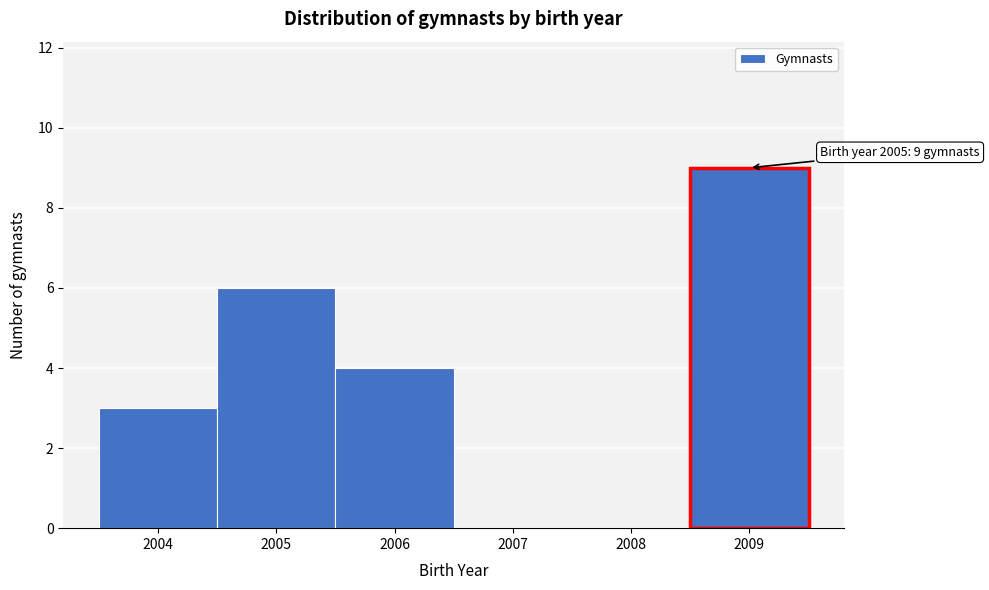

Which range on the x-axis has the tallest bar?

2008.5 to 2009.5